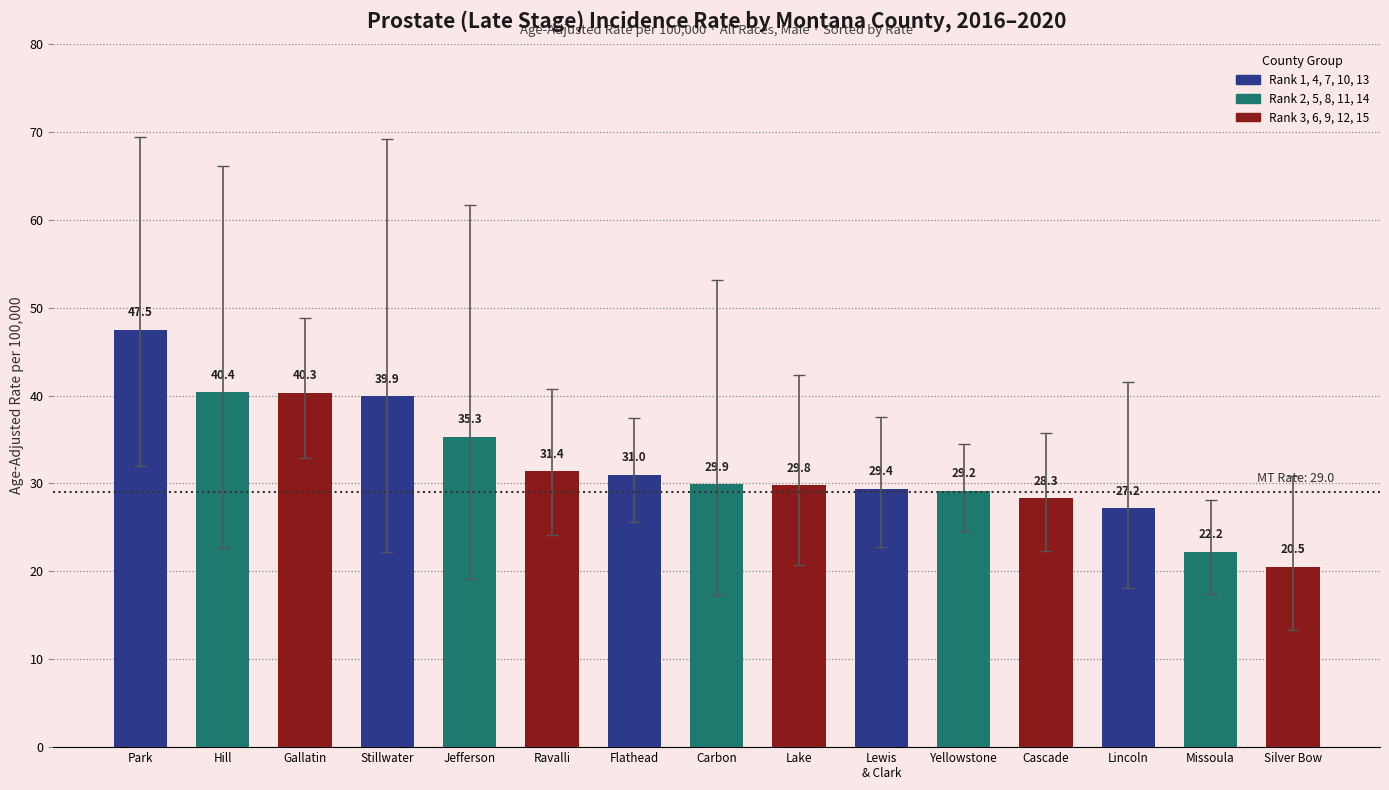

At which label does the data first exceed 29?

Park